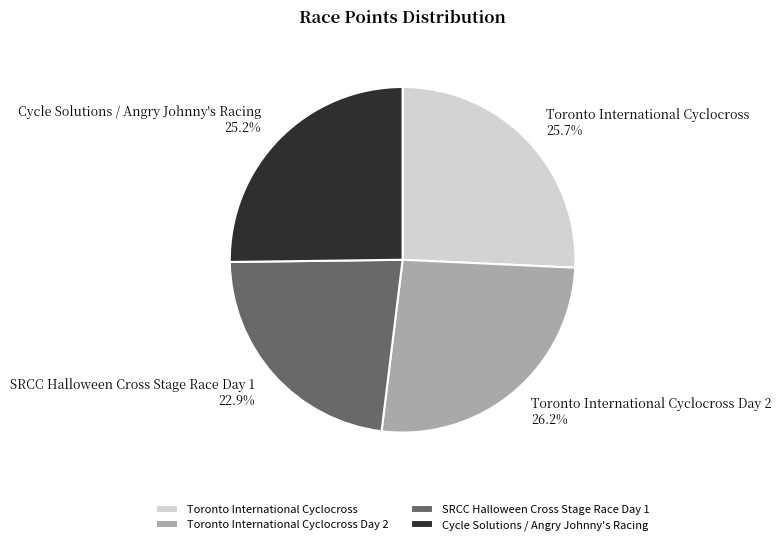

What percentage is the Toronto International Cyclocross slice, to the nearest percent?

26%